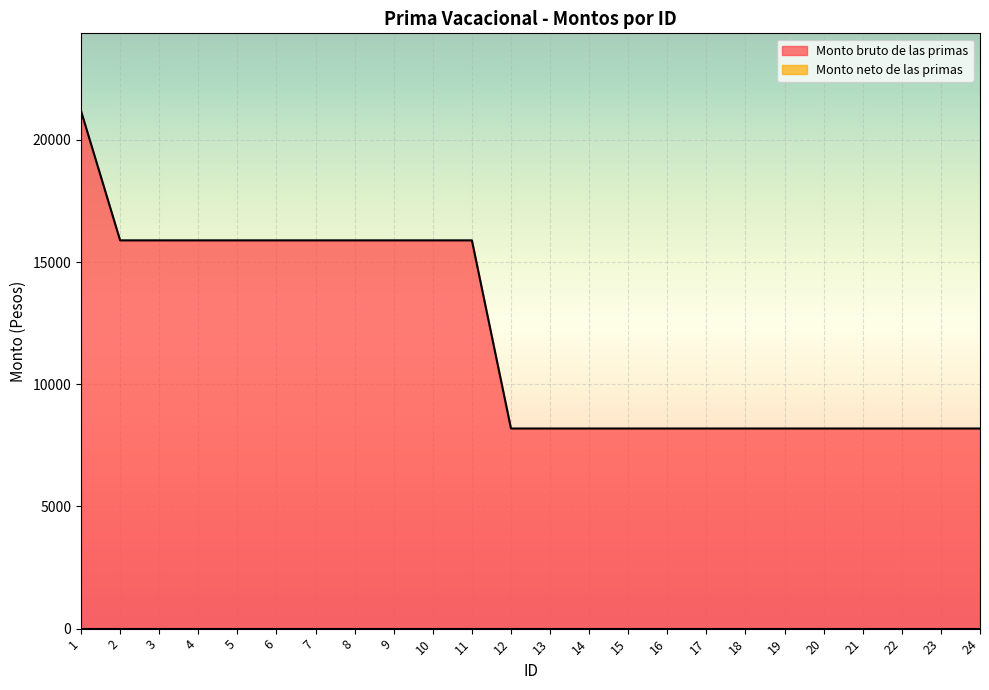

What is the change in value from 11 to 20?

-7701